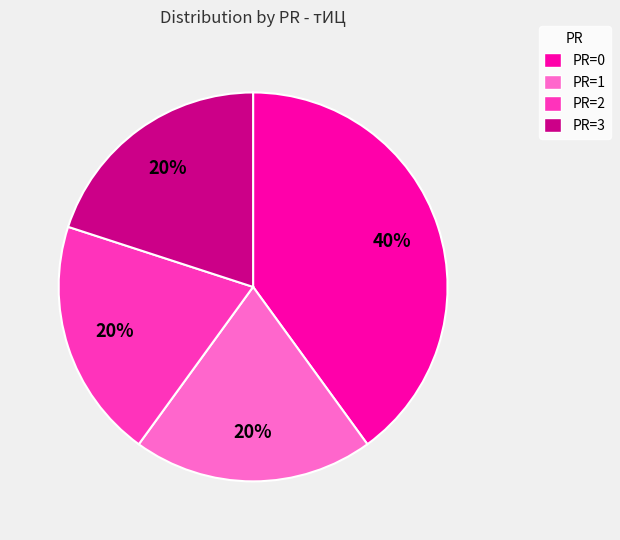

Which has a higher value, PR=3 or PR=0?

PR=0